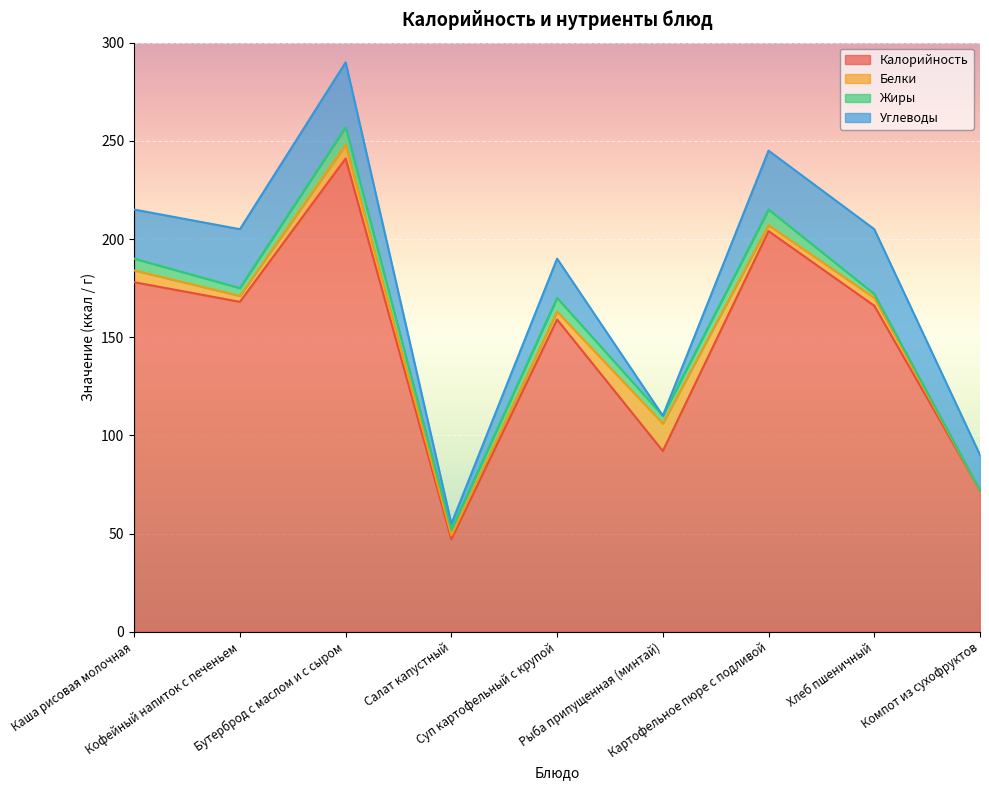

What is the value of the Жиры point at the 3rd from the left?

9